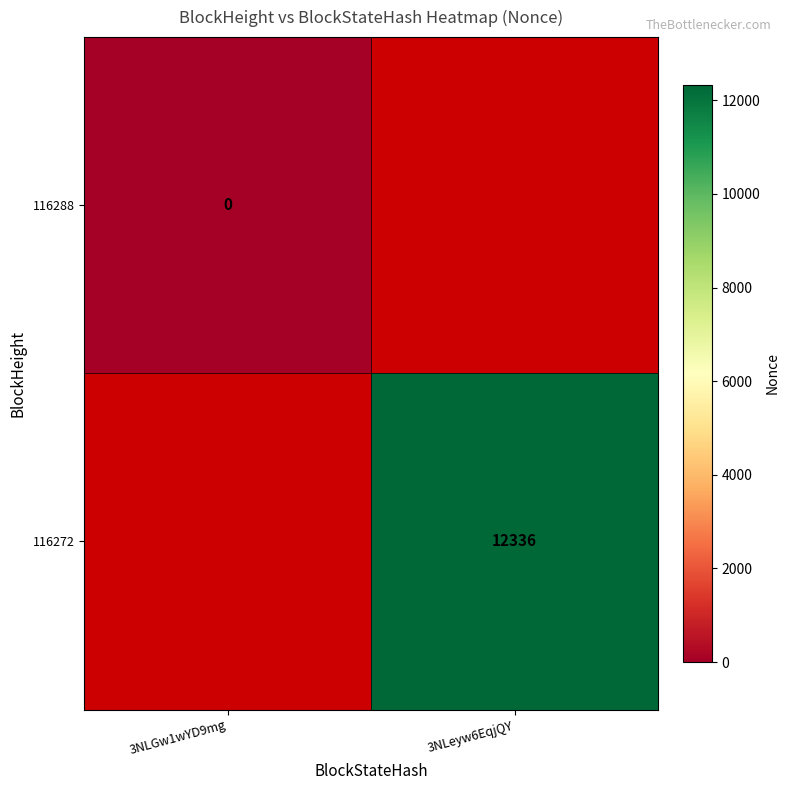

True or false: 116272 has a value of 12336 at 3NLeyw6EqjQY.

True